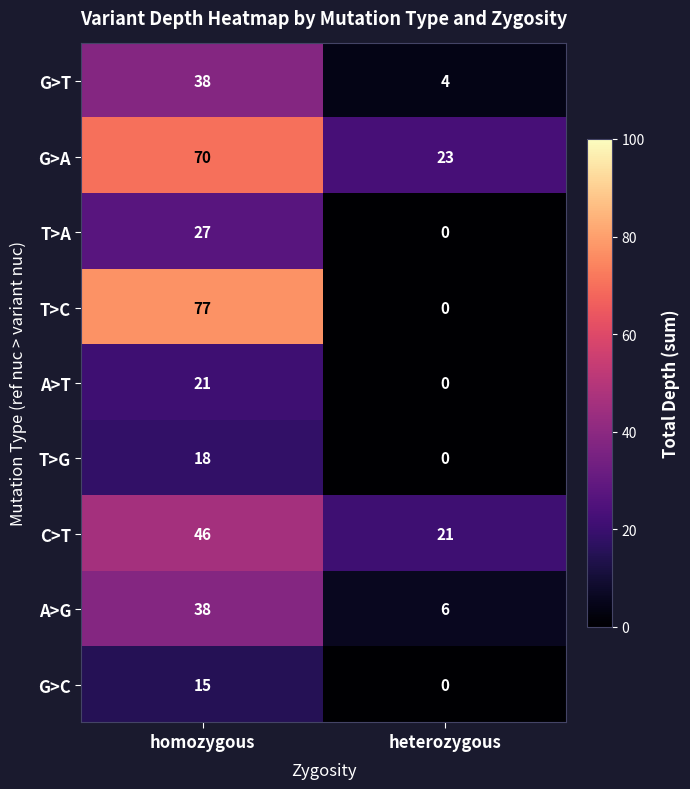

Which series has the largest total across all categories?

G>A